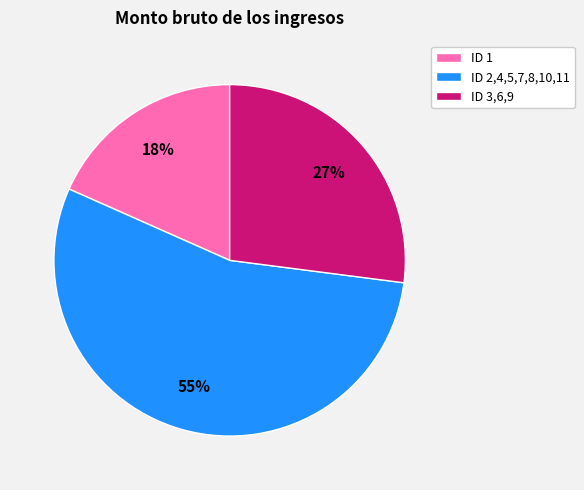

Approximately how many times larger is the value at ID 3,6,9 compared to ID 1?

1.5